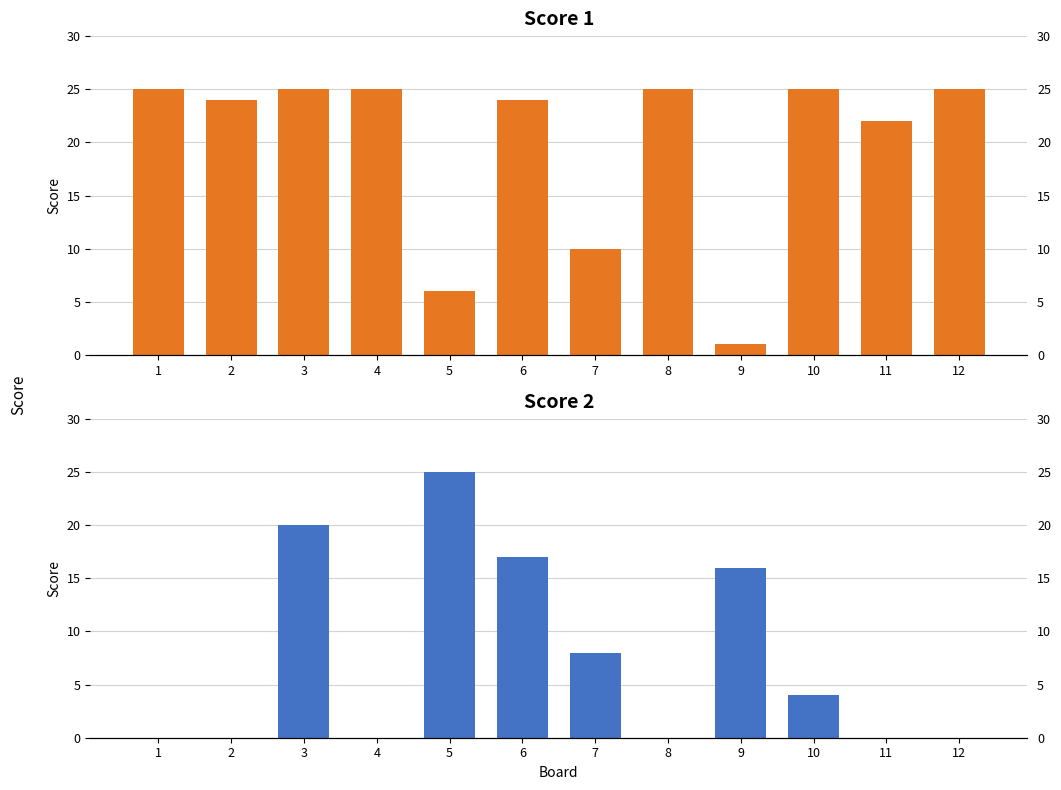

The value of Score 2 at 5 is 25. True or false?

True